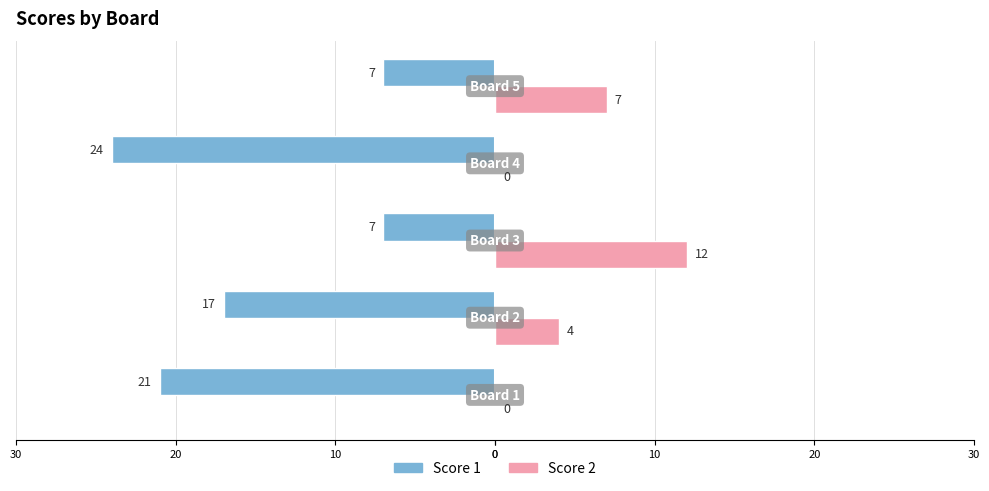

What are all the series names shown in the legend?

Score 1, Score 2